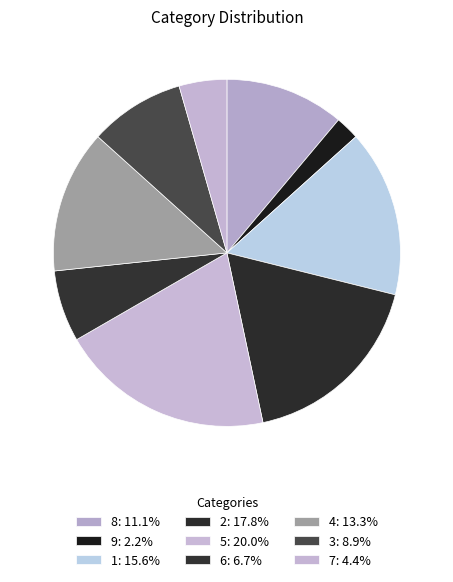

How many segments does this pie chart have?

9